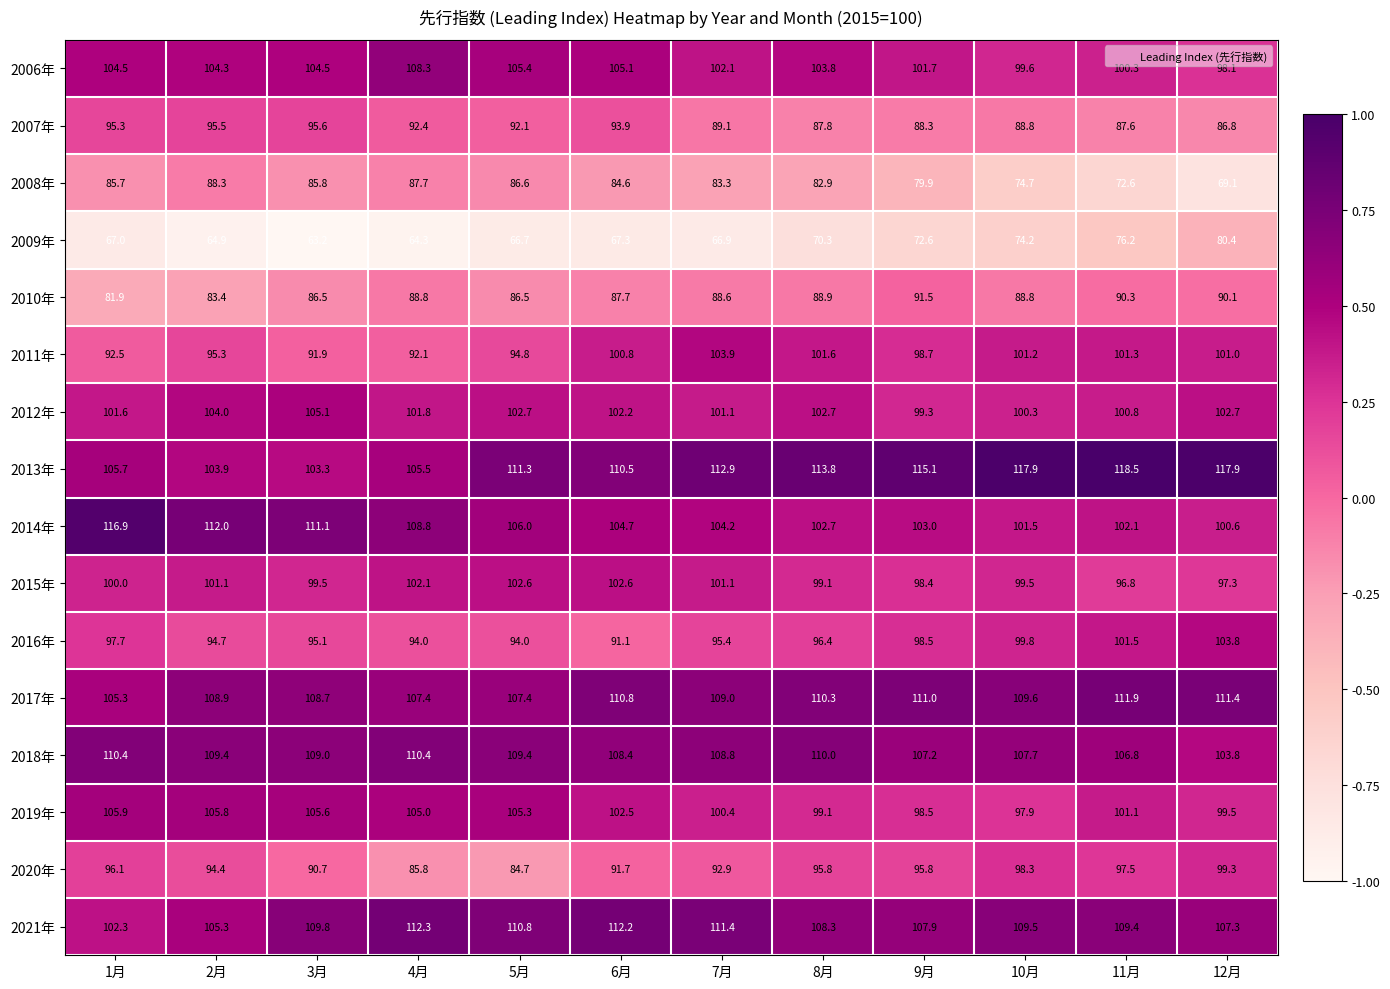

How many series are shown in this chart?

16